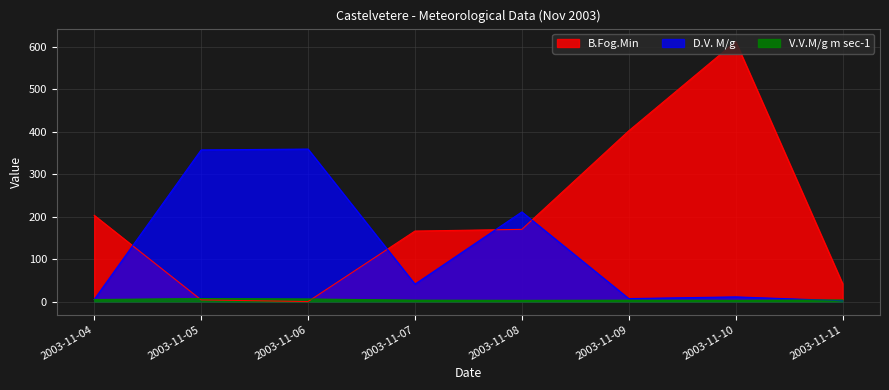

How many data points in V.V.M/g m sec-1 are above 3?

6